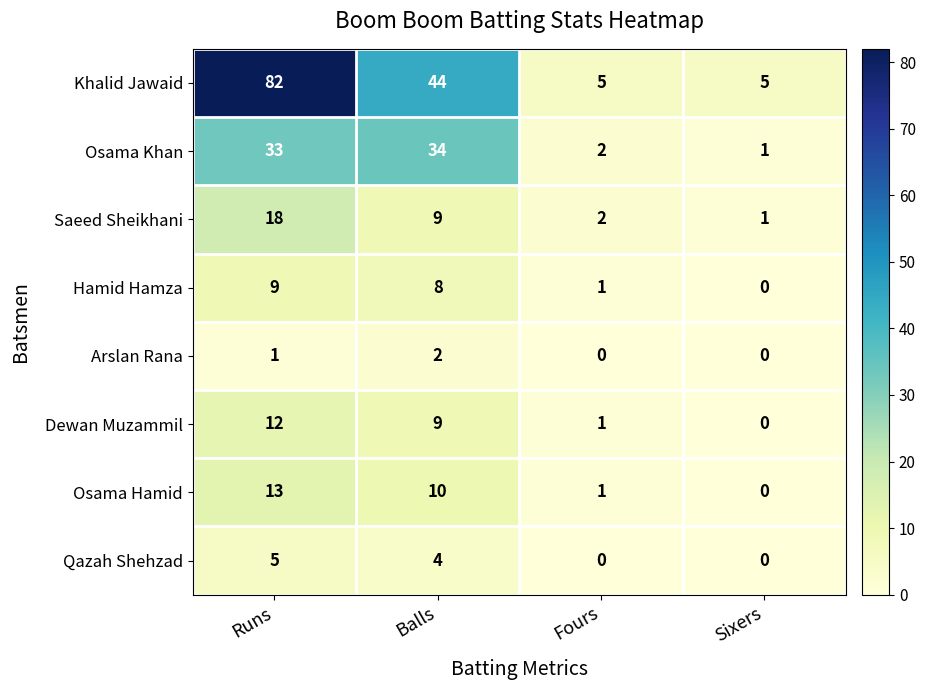

The value of Osama Hamid at Balls is 10. True or false?

True